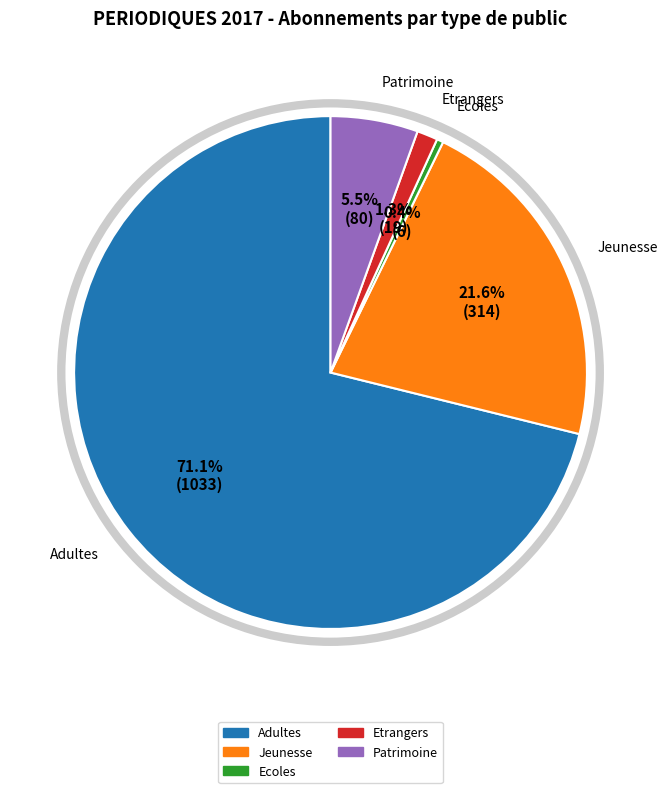

Does any single category account for the majority?

Yes